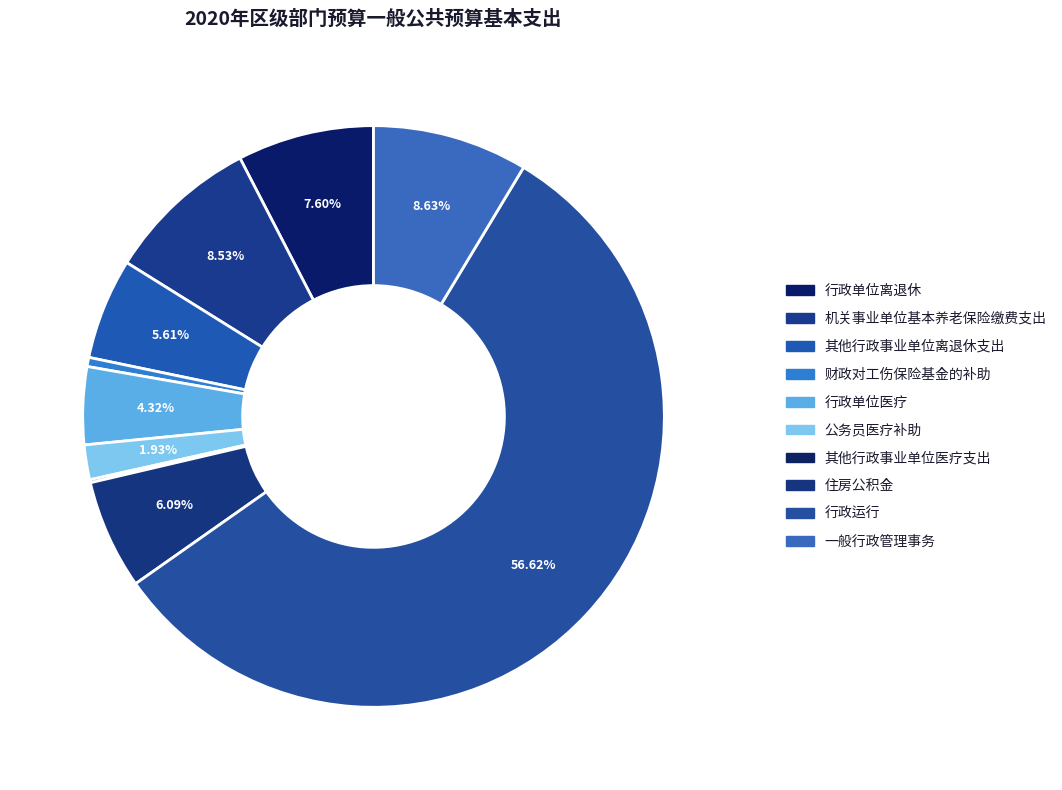

To the nearest percent, what is the combined percentage of 其他行政事业单位离退休支出 and 住房公积金?

12%